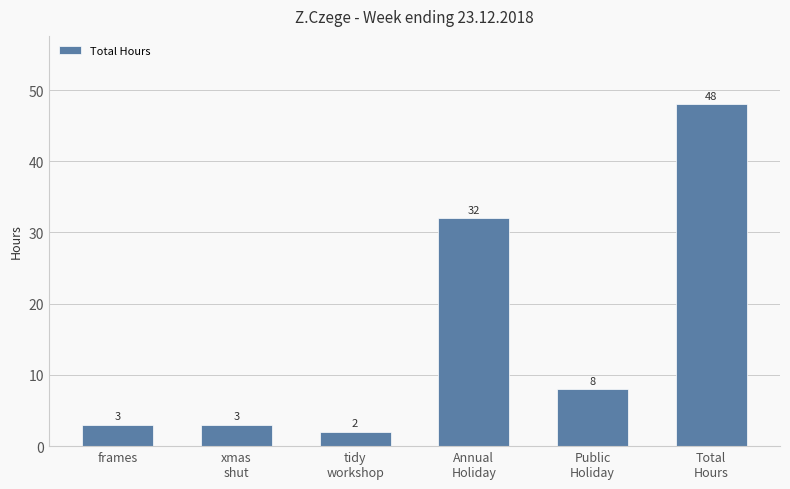

The chart shows a value of 3 at frames. True or false?

True